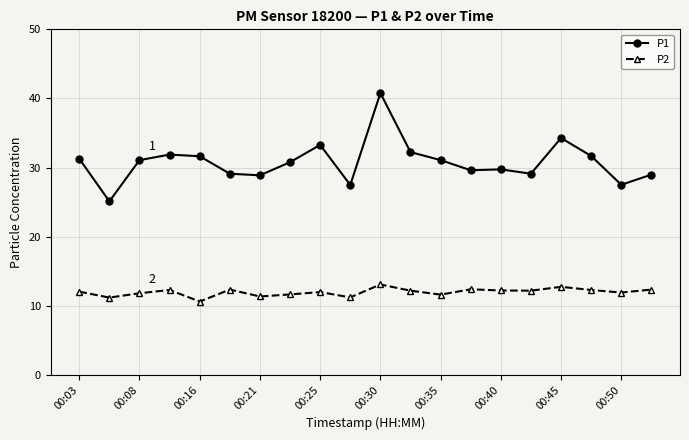

What is the difference between the maximum and minimum values in the P1 series?

15.7